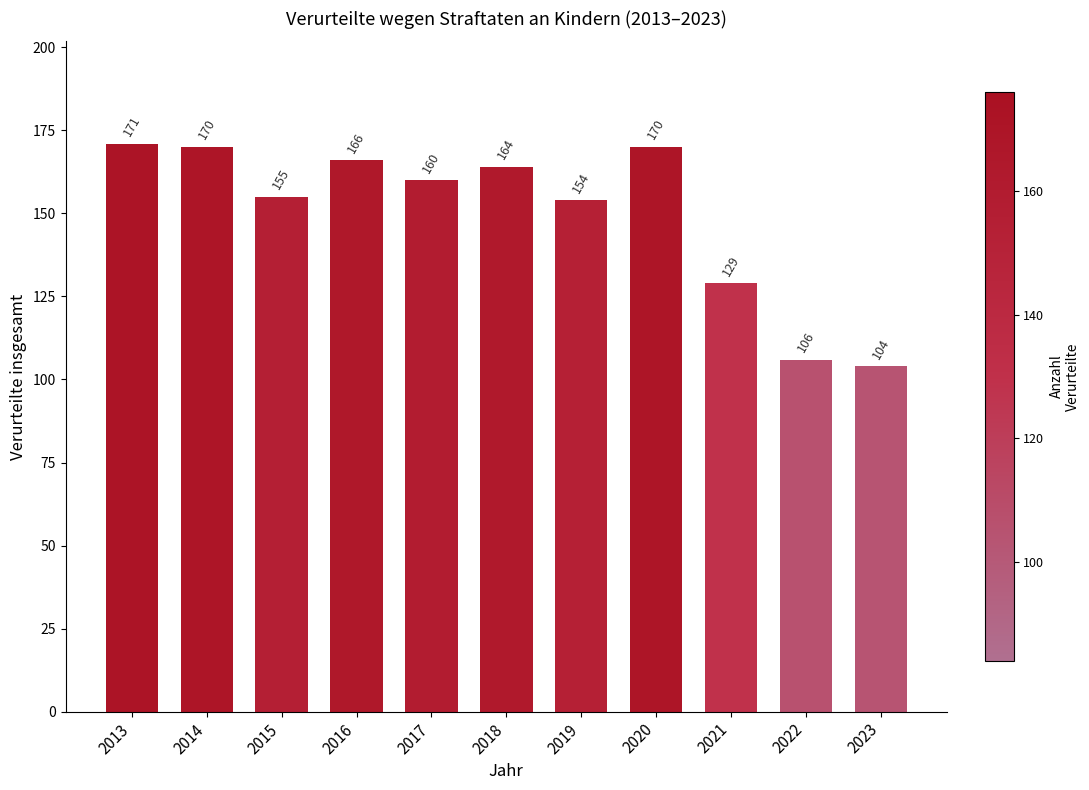

Reading right to left, what are all the values shown in this chart?

2023=104	2022=106	2021=129	2020=170	2019=154	2018=164	2017=160	2016=166	2015=155	2014=170	2013=171